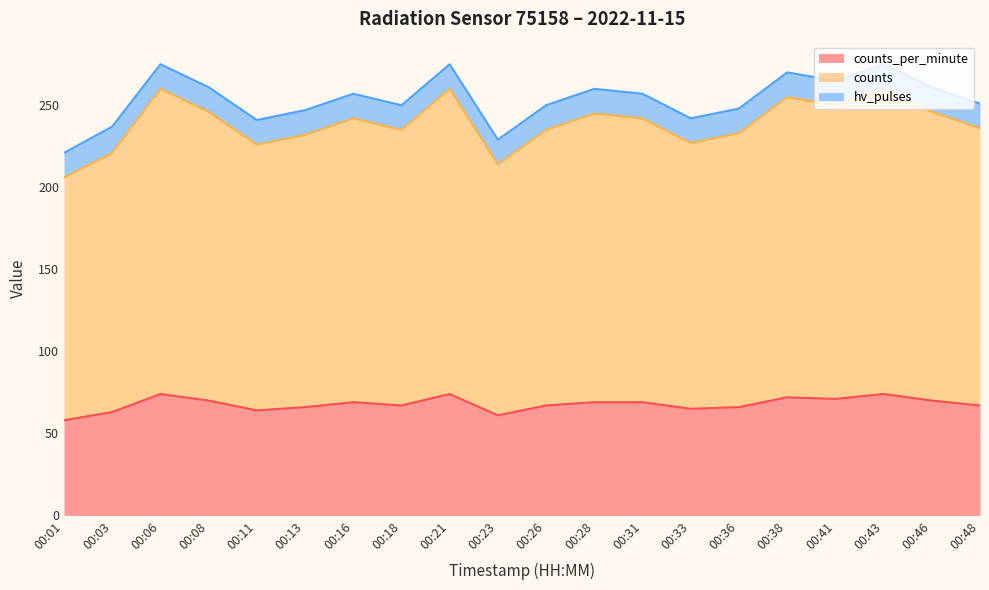

At which label is counts closest to 233?

00:36